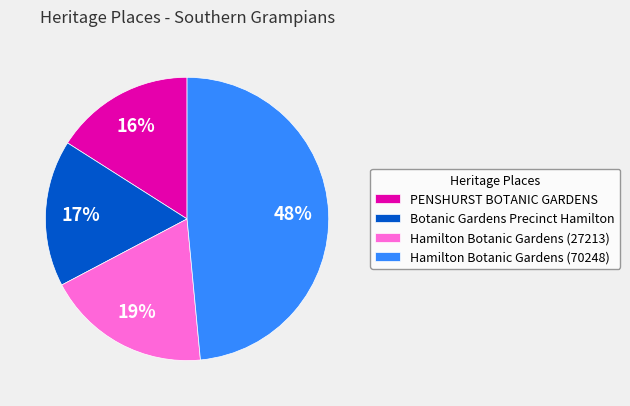

Rank the categories by value from lowest to highest.

PENSHURST BOTANIC GARDENS, Botanic Gardens Precinct Hamilton, Hamilton Botanic Gardens (27213), Hamilton Botanic Gardens (70248)